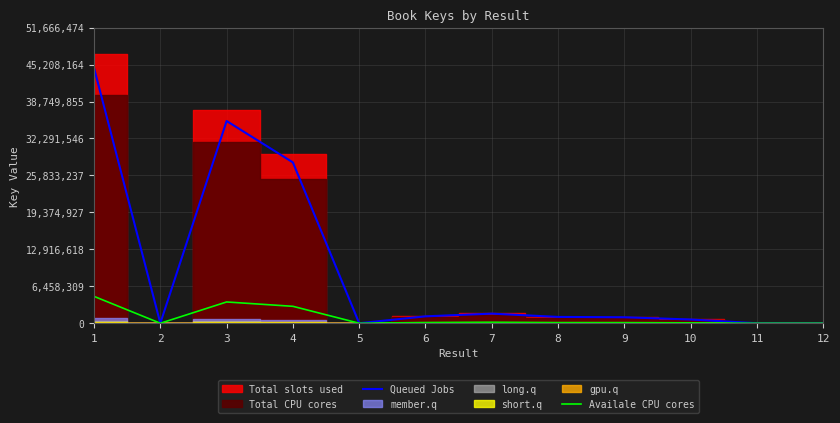

What is the maximum value for Availale CPU cores?

4696952.2